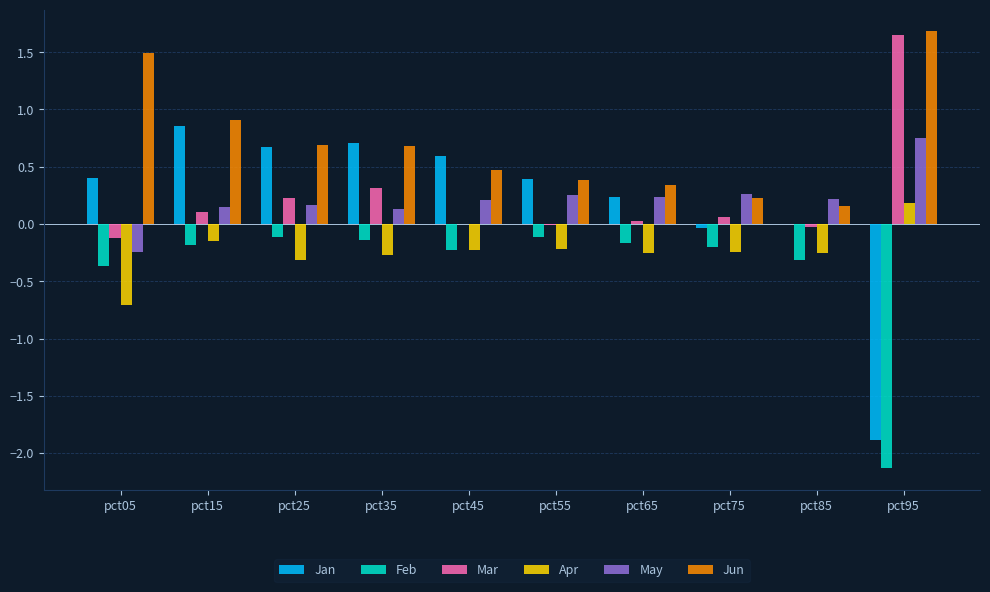

Between pct45 and pct95, which series saw the biggest shift?

Jan